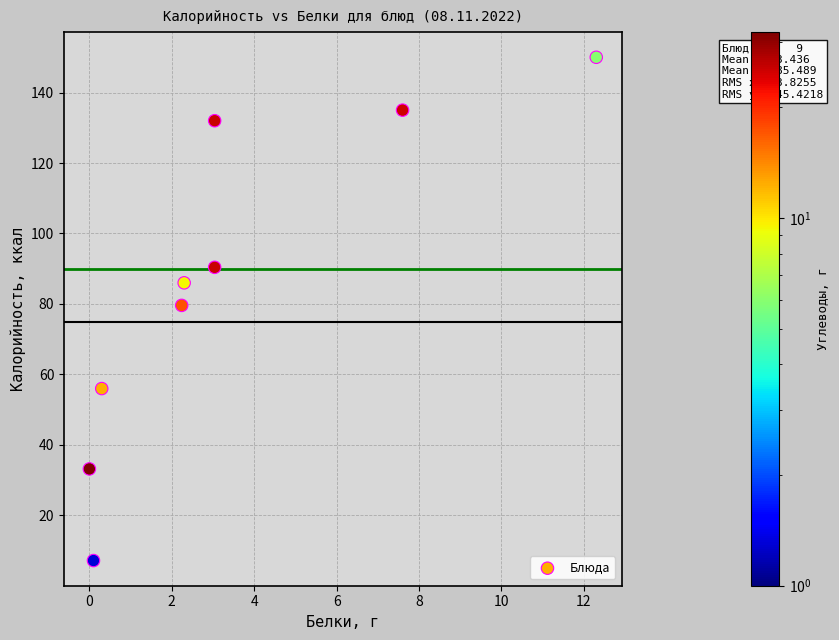

What Y value in the scatter plot is closest to 78?

79.6